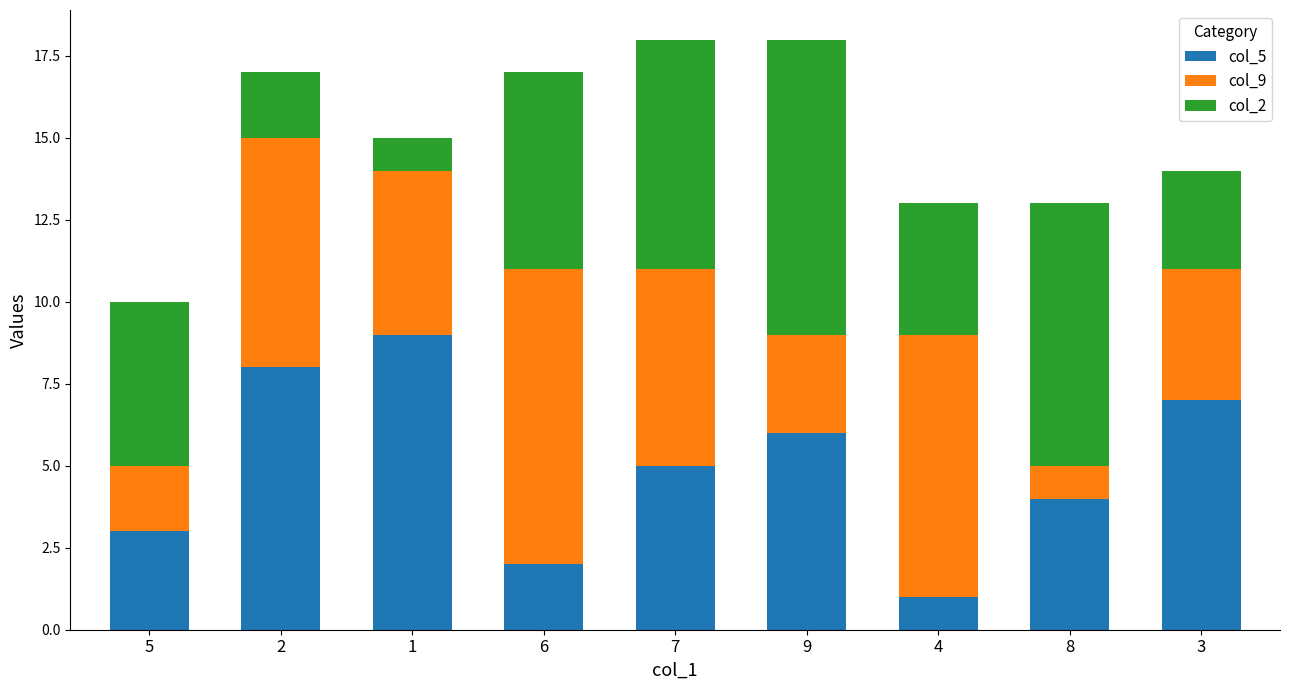

Is it true that col_5 equals 0 at 4?

False